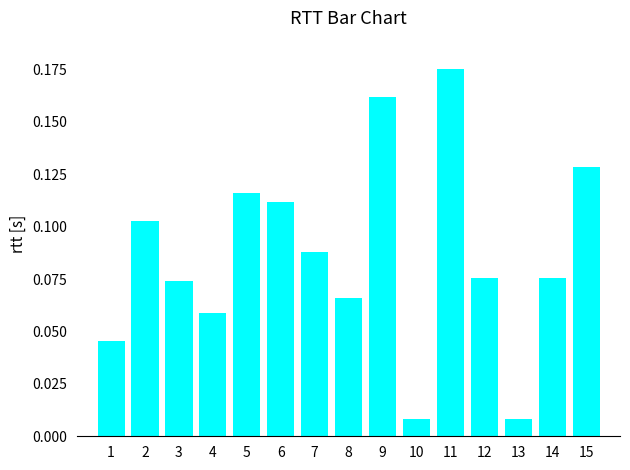

How many categories are shown in the chart?

15